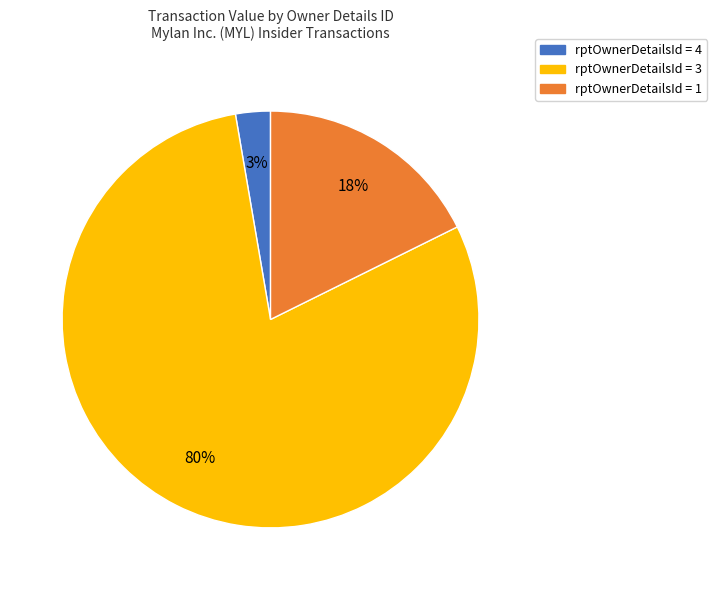

To the nearest percent, what is the average slice percentage?

33%